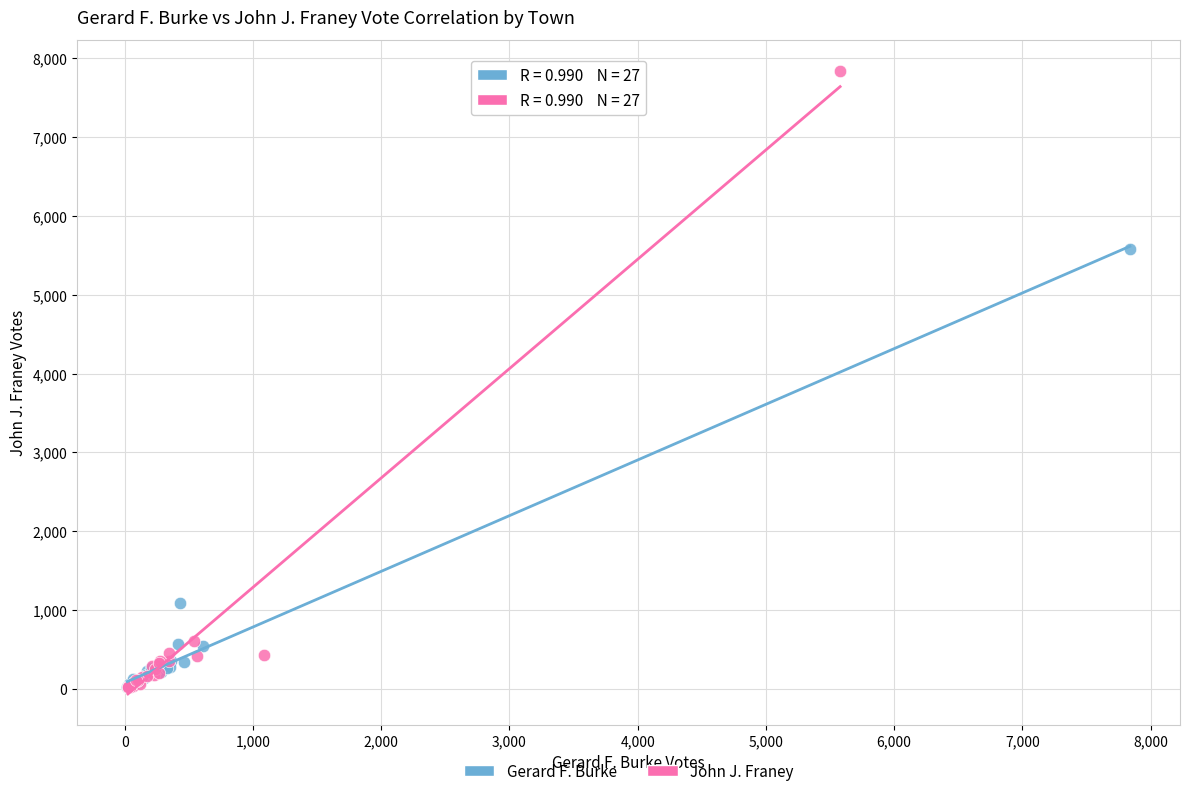

What are all the series names shown in the legend?

Gerard F. Burke, John J. Franey